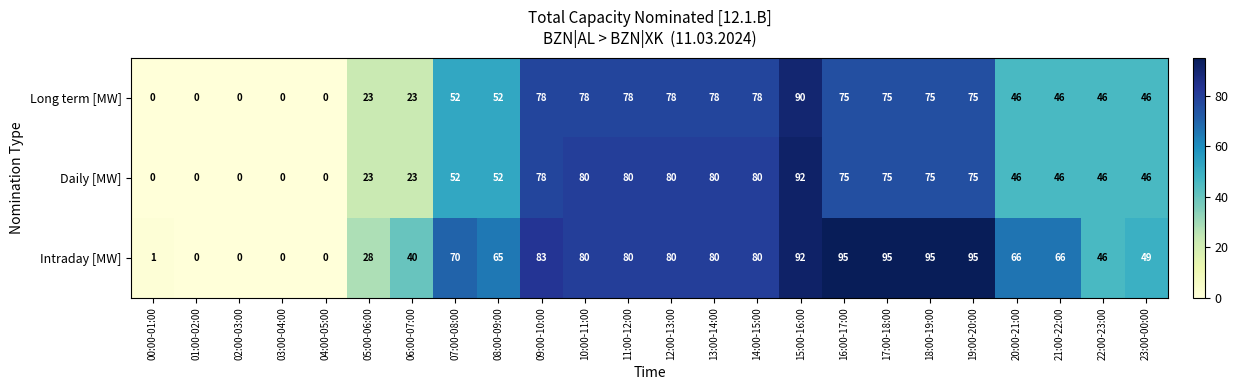

The value of Intraday [MW] at 19:00-20:00 is 95. True or false?

True